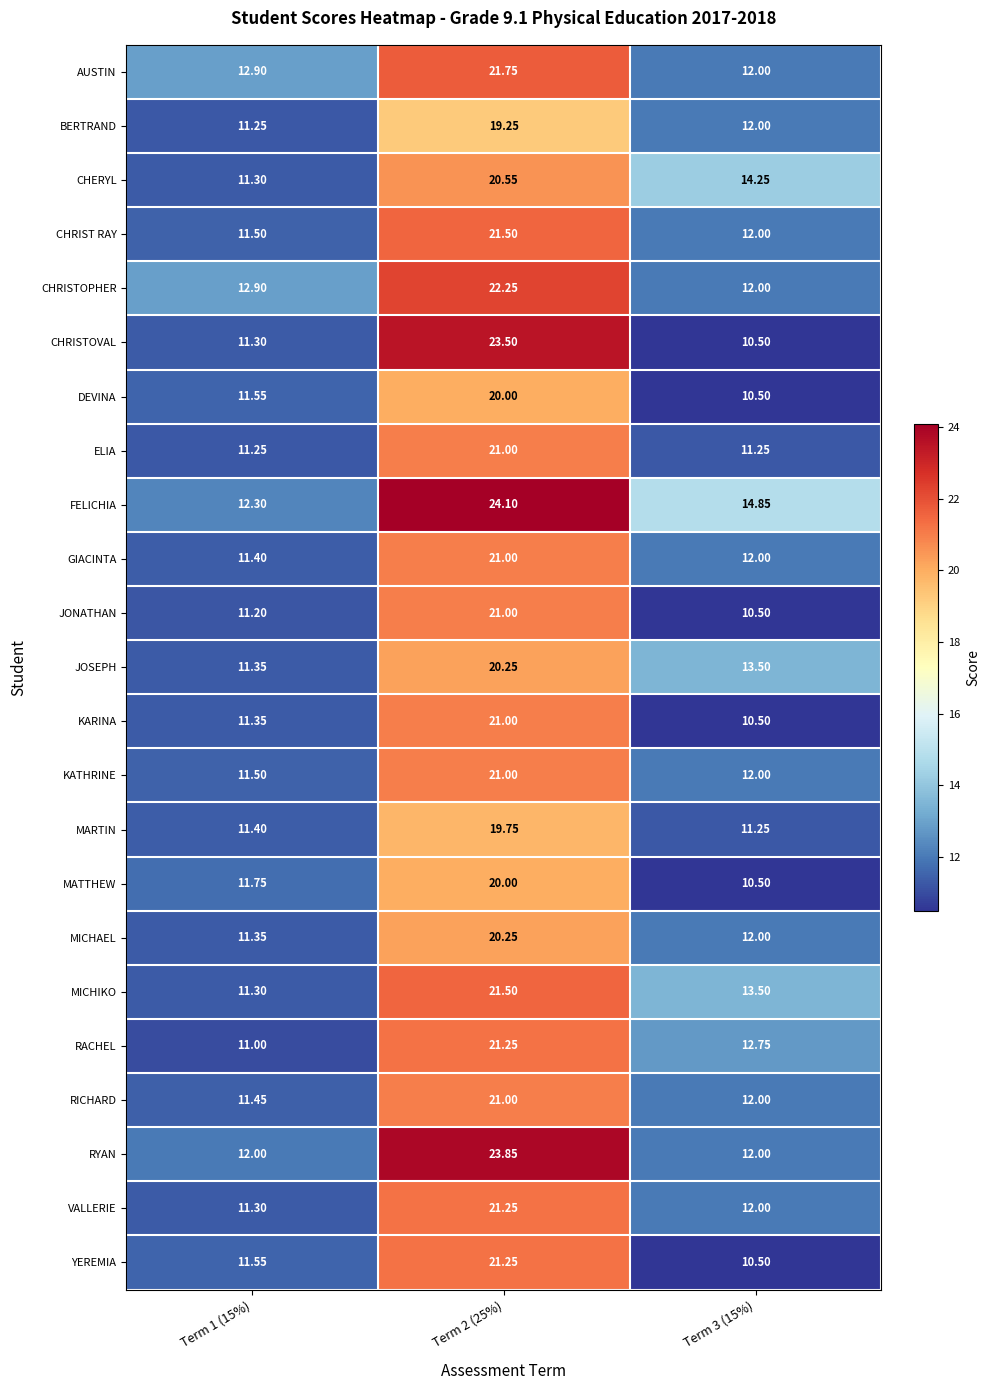

Is the value of CHRISTOVAL at Term 1 (15%) greater than the value of JOSEPH at Term 3 (15%)?

No